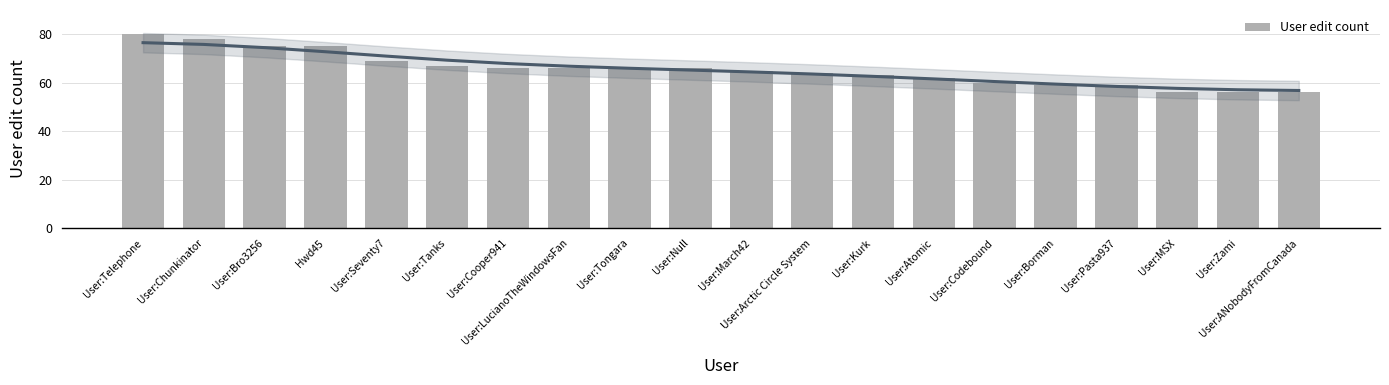

The chart shows a value of 83 at User:MSX. True or false?

False